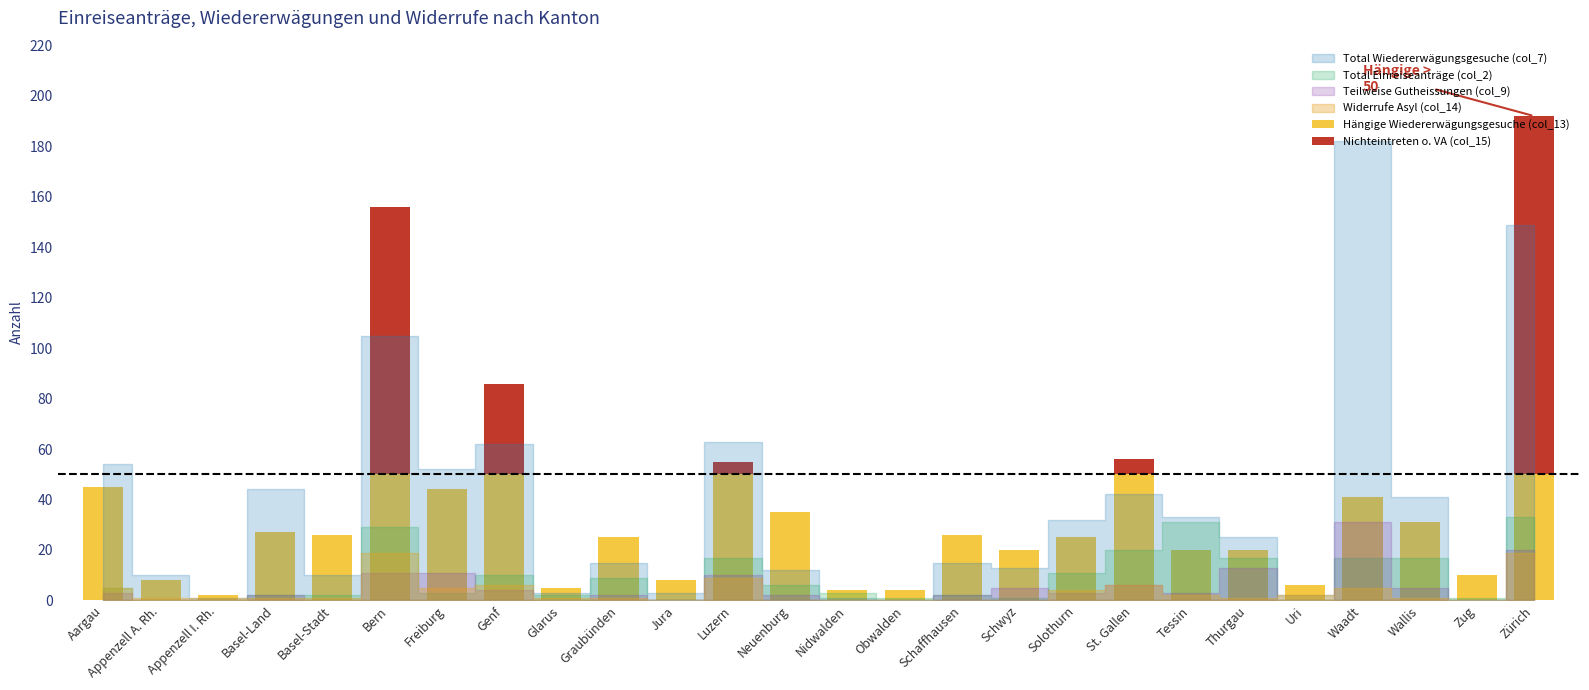

True or false: Hängige Wiedererwägungsgesuche (col_13) has a value of 5 at Glarus.

True